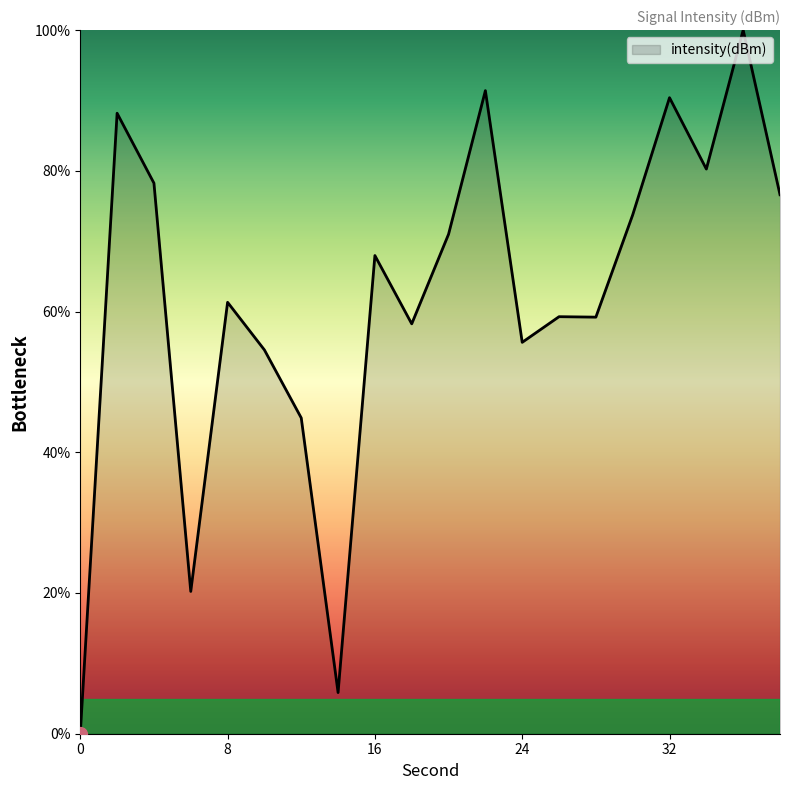

What is the difference between the maximum and minimum values?

100.0